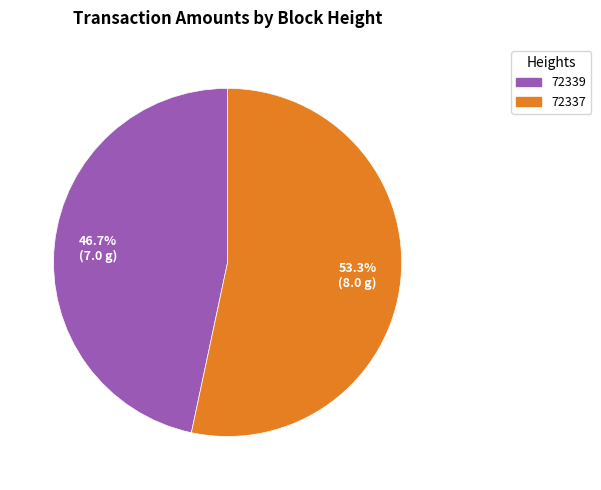

What is the smallest slice in the pie chart?

72339